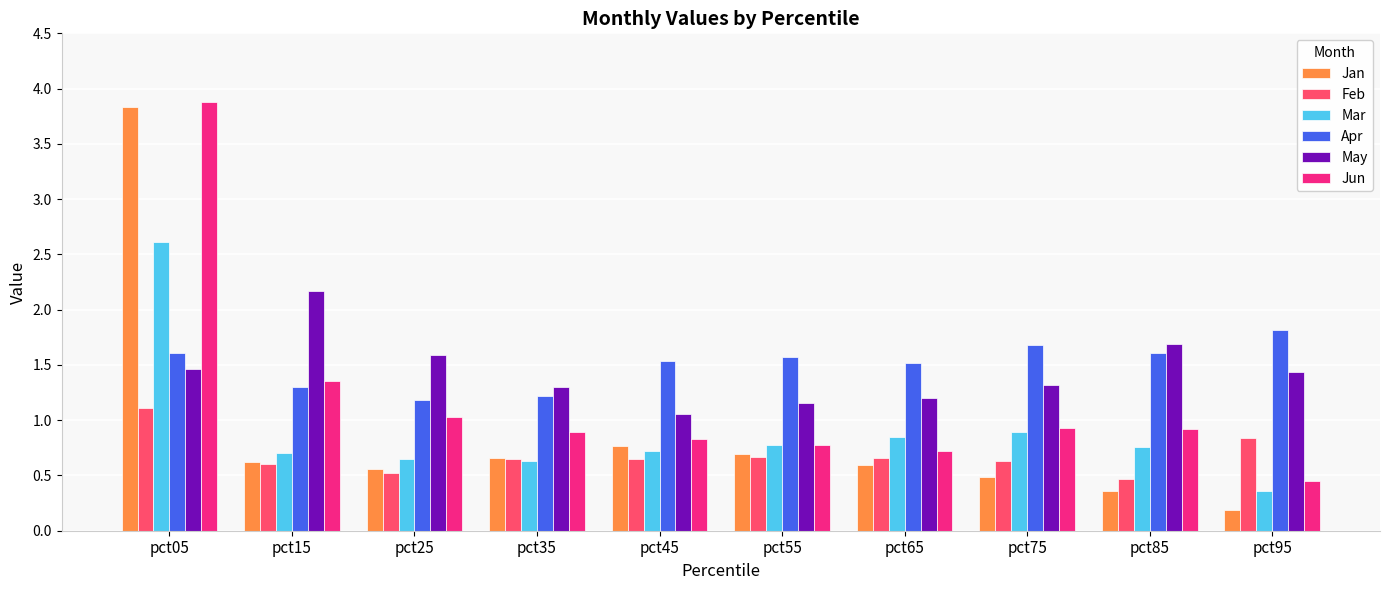

What is the highest value of the Jan series?

3.8